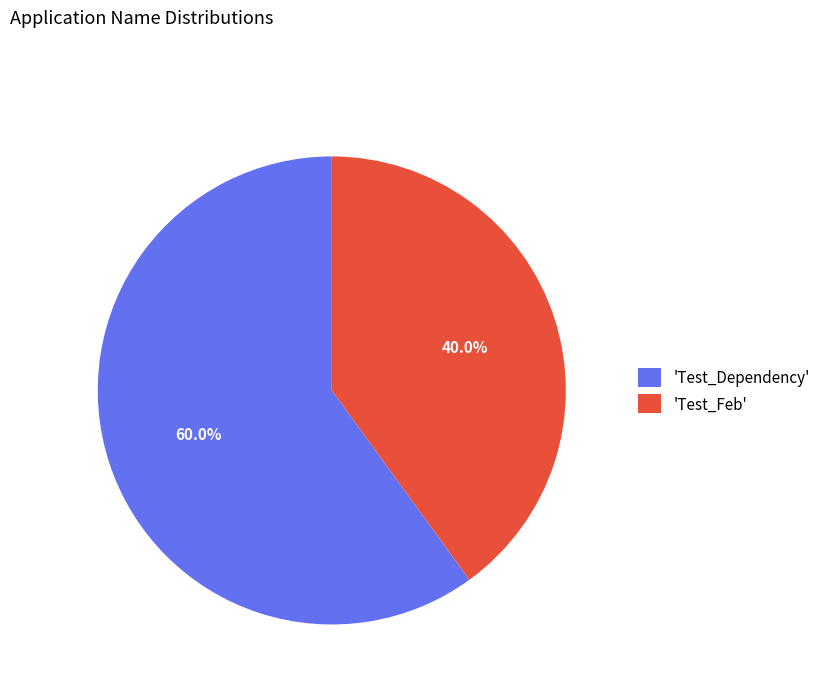

What is the ratio of the value at 'Test_Dependency' to the value at 'Test_Feb'?

1.5